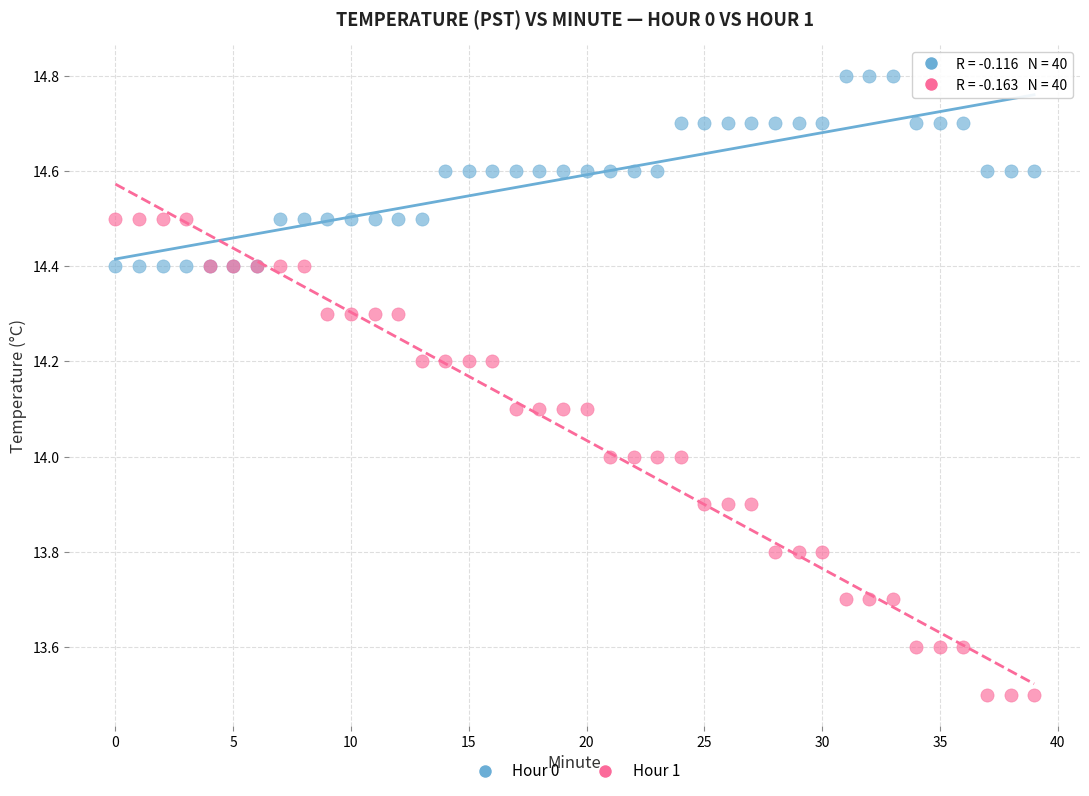

Which series reaches the minimum Y coordinate?

Hour 1